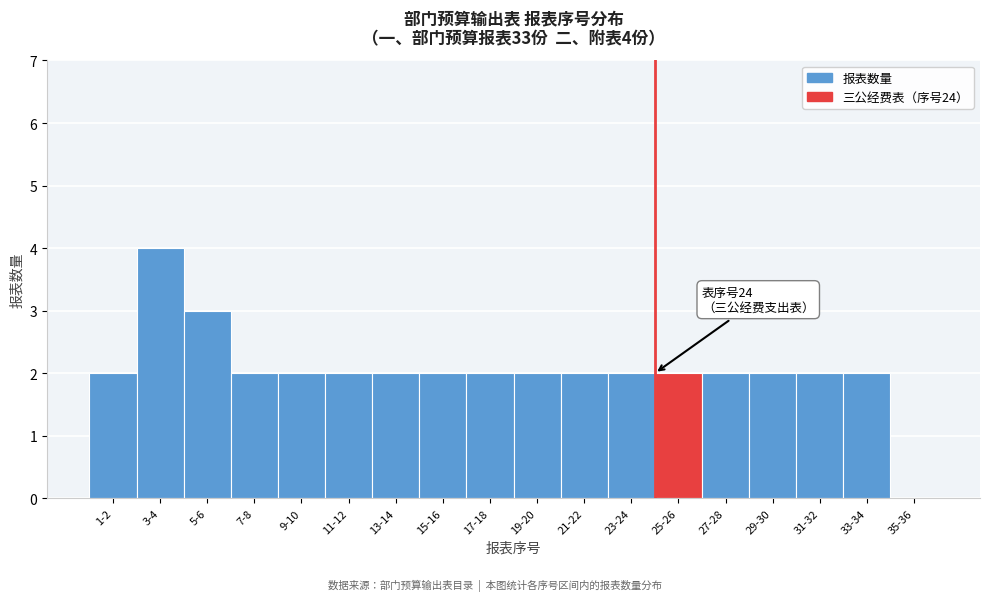

Reading right to left, extract all data points from this chart.

35-36=0	33-34=2	31-32=2	29-30=2	27-28=2	25-26=2	23-24=2	21-22=2	19-20=2	17-18=2	15-16=2	13-14=2	11-12=2	9-10=2	7-8=2	5-6=3	3-4=4	1-2=2